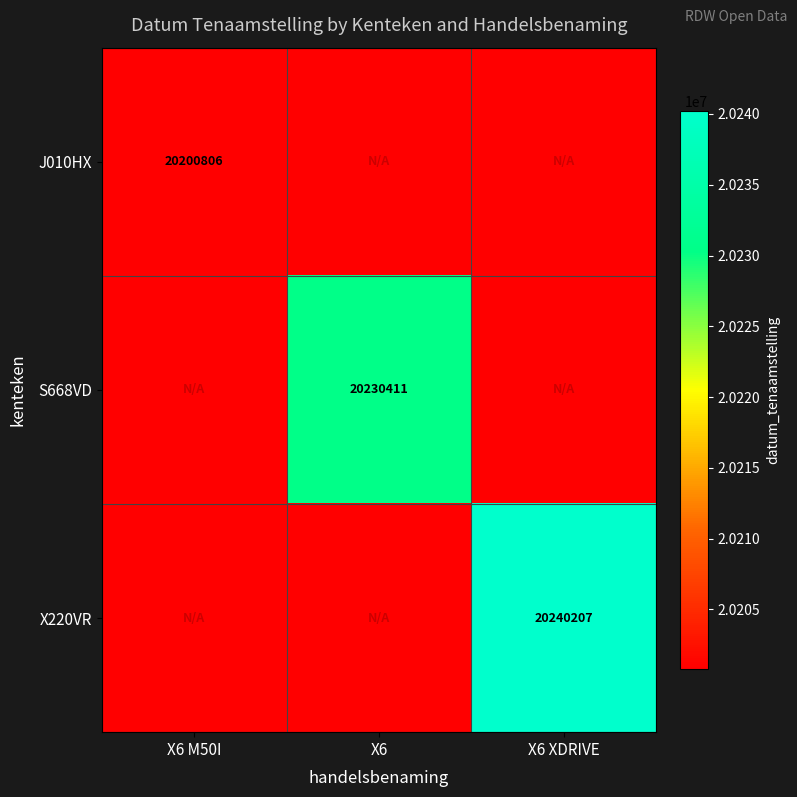

How many distinct data groups are displayed?

3